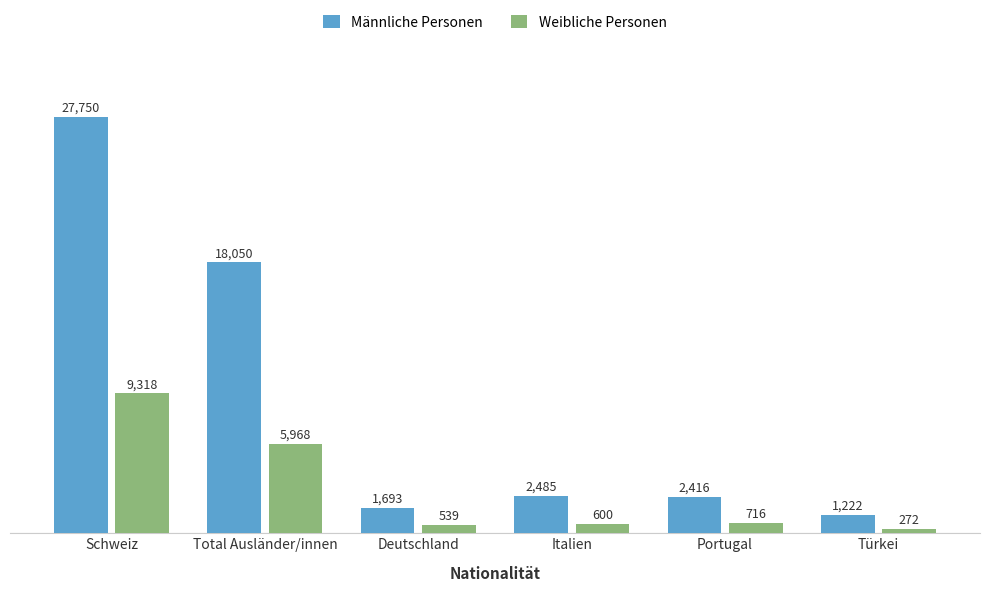

Reading left to right, list all the values displayed in this chart.

Männliche Personen: Schweiz=27750	Total Ausländer/innen=18050	Deutschland=1693	Italien=2485	Portugal=2416	Türkei=1222
Weibliche Personen: Schweiz=9318	Total Ausländer/innen=5968	Deutschland=539	Italien=600	Portugal=716	Türkei=272